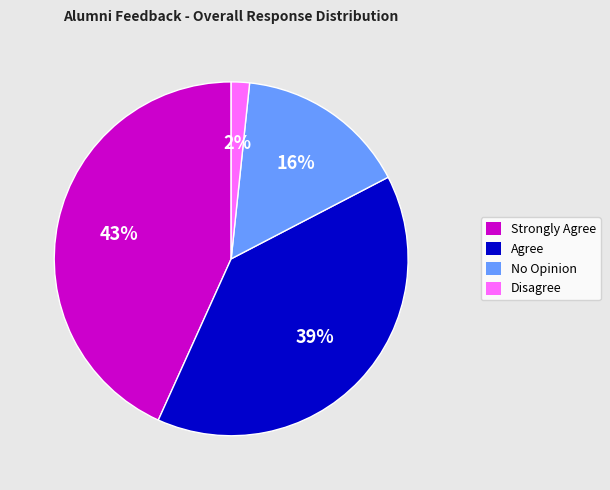

What is the smallest slice in the pie chart?

Disagree